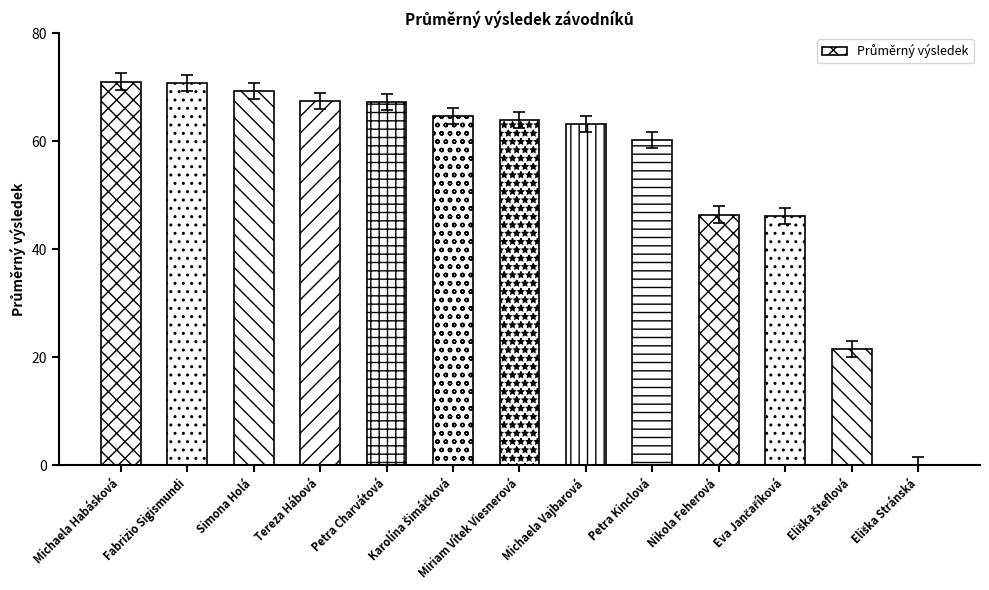

What is the average value?

54.8